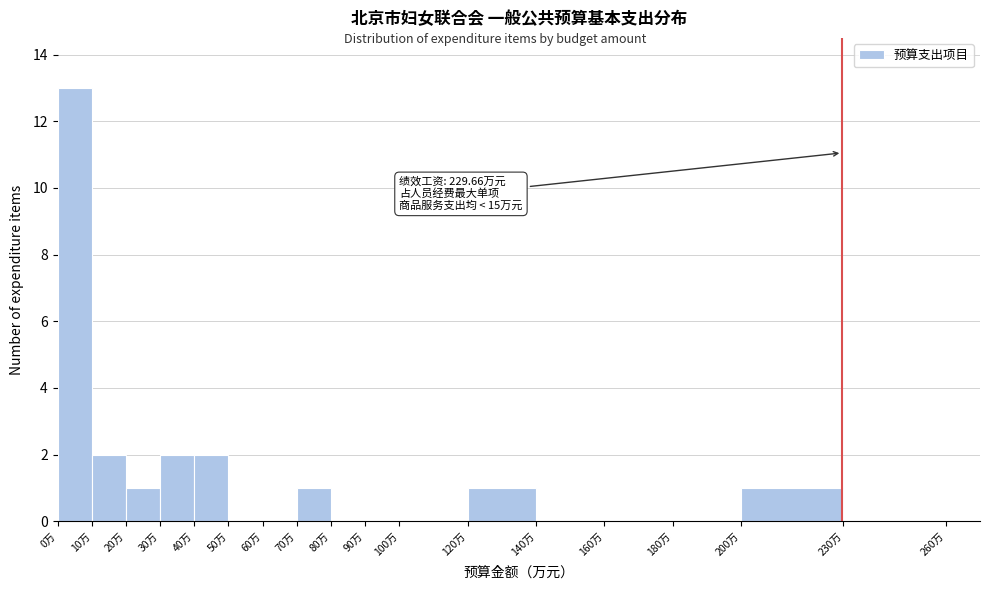

Which range on the x-axis has the tallest bar?

0 to 10